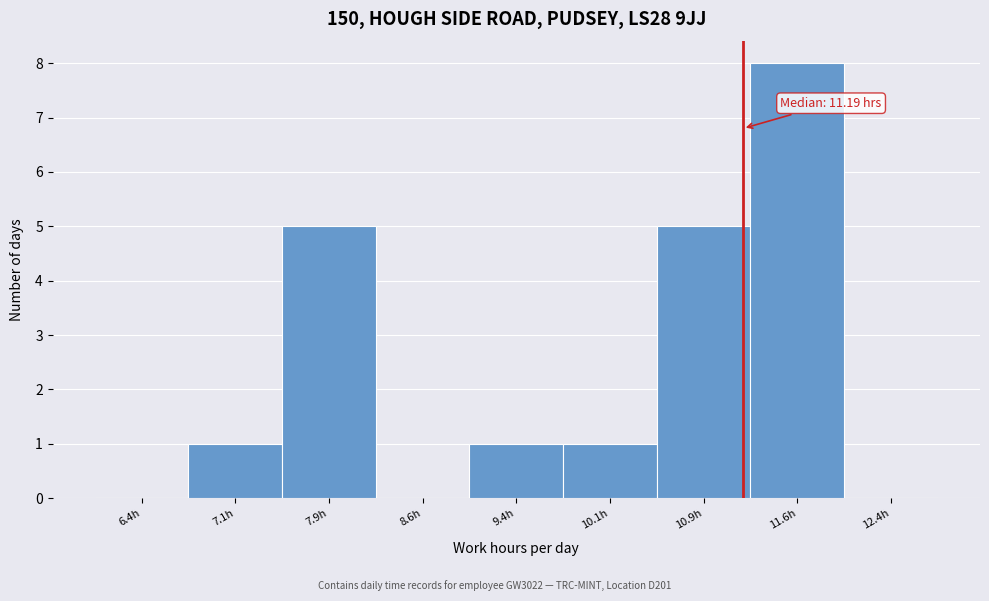

Over which range of the x-axis is the bar tallest?

11.25 to 12.00